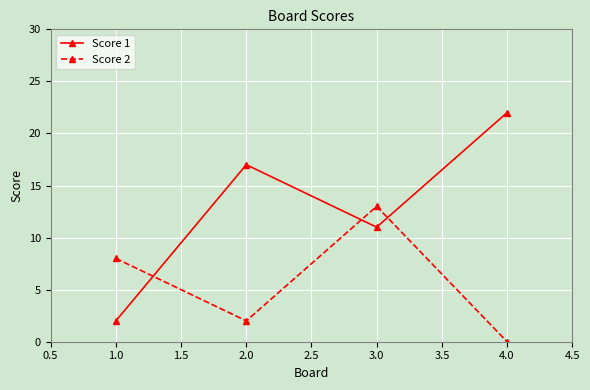

What is the average value of the Score 2 series?

6